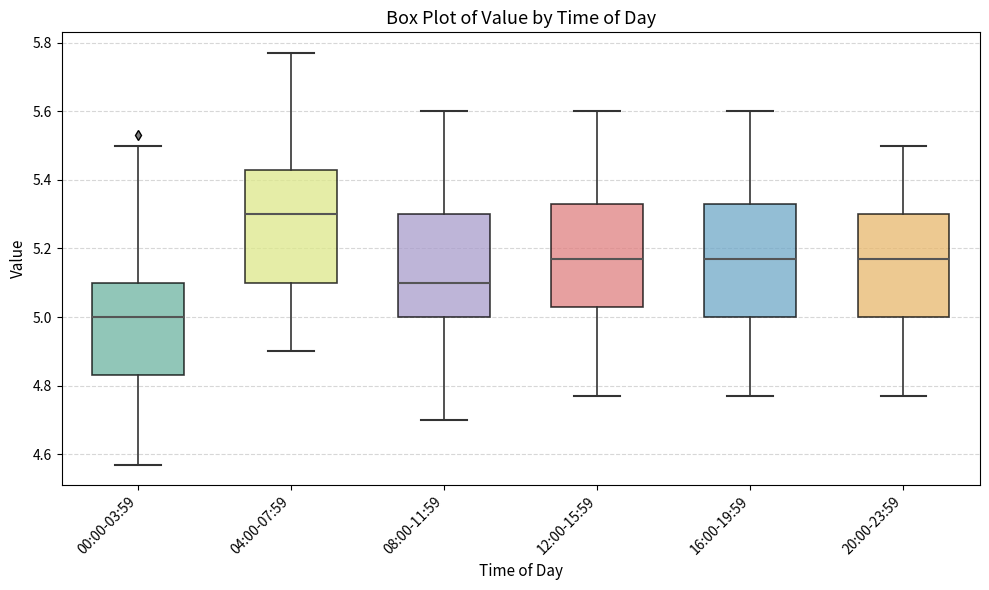

Reading left to right, read every box against the y-axis: the position of its median line, the range the box covers, and the ends of its whiskers. The values are not printed on the chart, so give them approximately, as read against the axis.

00:00-03:59: median 5.00, box 4.84 to 5.10, whiskers 4.58 to 5.50
04:00-07:59: median 5.30, box 5.10 to 5.44, whiskers 4.90 to 5.78
08:00-11:59: median 5.10, box 5.00 to 5.30, whiskers 4.70 to 5.60
12:00-15:59: median 5.18, box 5.04 to 5.34, whiskers 4.78 to 5.60
16:00-19:59: median 5.18, box 5.00 to 5.34, whiskers 4.78 to 5.60
20:00-23:59: median 5.18, box 5.00 to 5.30, whiskers 4.78 to 5.50